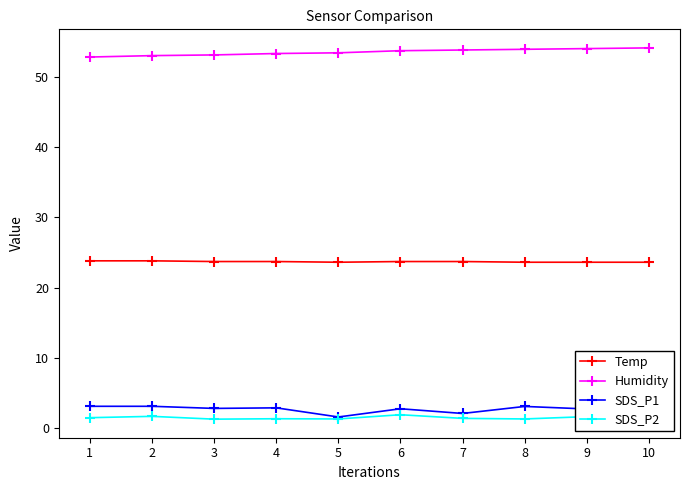

The Temp series shows 23.7 at 3. True or false?

True